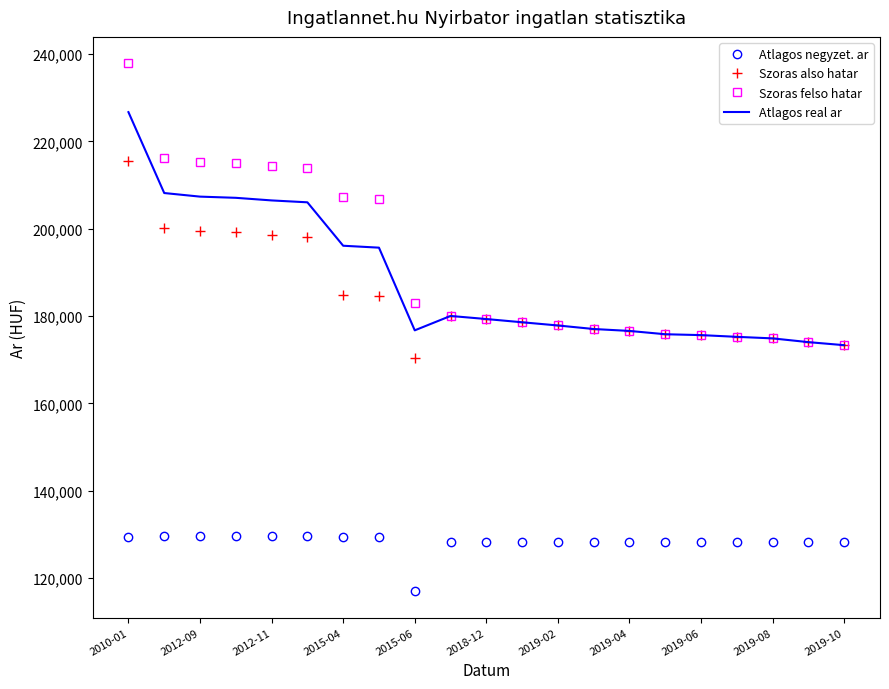

True or false: Szoras also hatar and Atlagos negyzet. ar intersect in this chart.

False